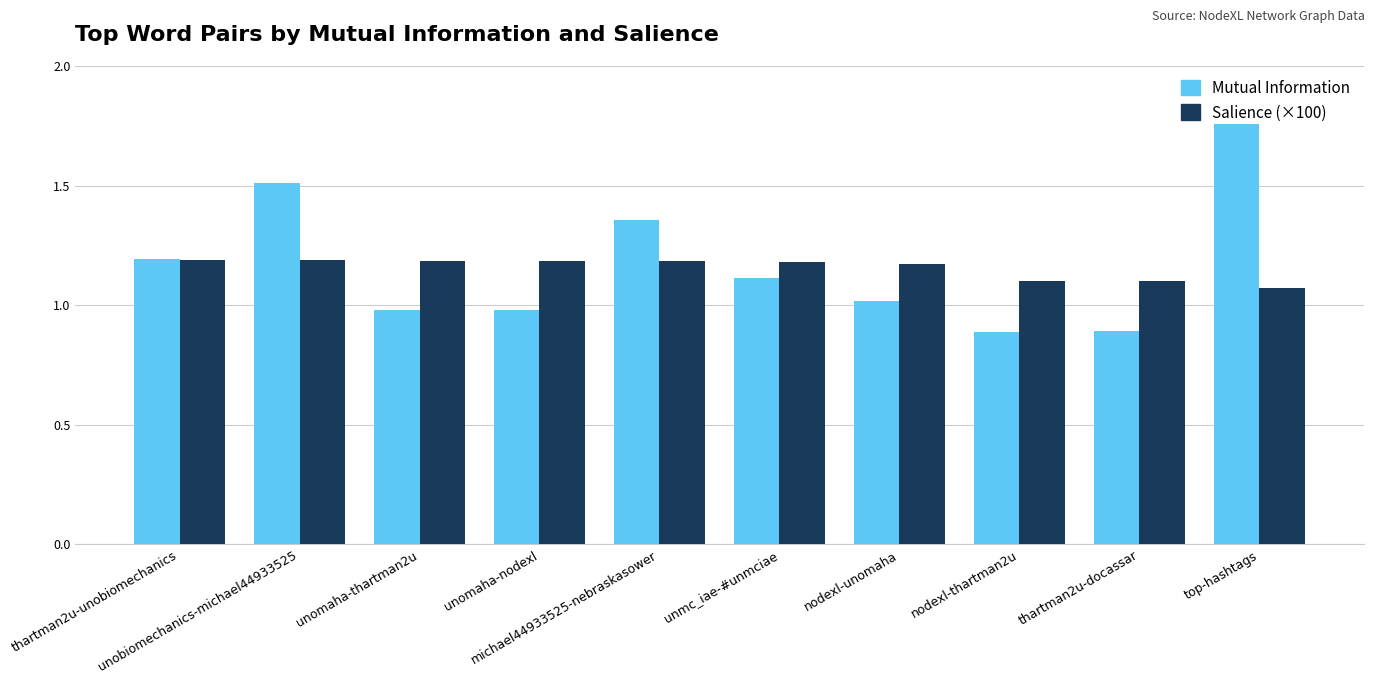

Rank the series by their maximum value, from highest to lowest.

Mutual Information, Salience (×100)